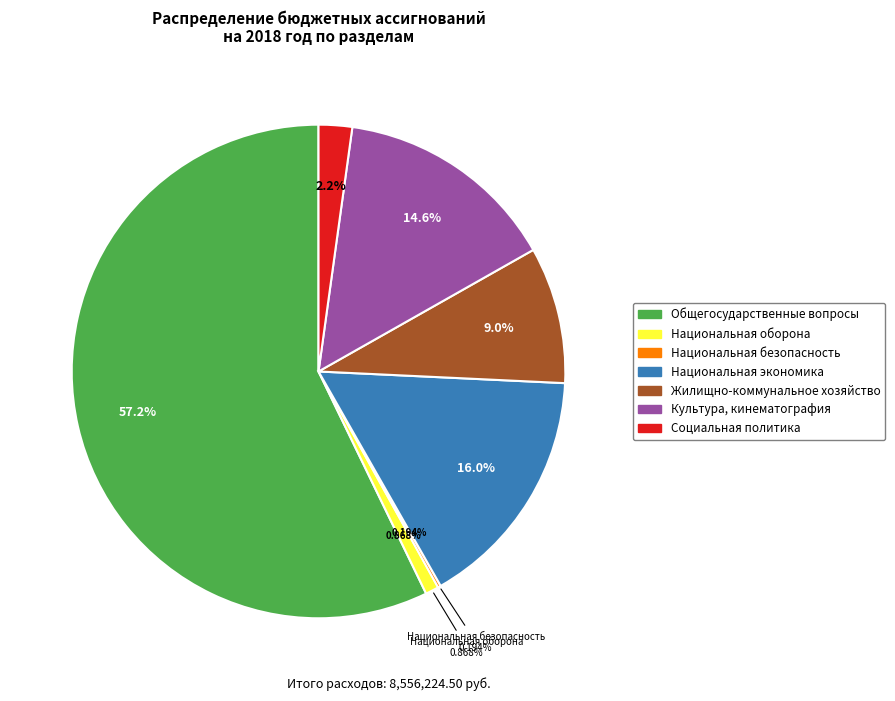

True or false: ЖИЛИЩНО-КОММУНАЛЬНОЕ ХОЗЯЙСТВО accounts for 24% of the total.

False